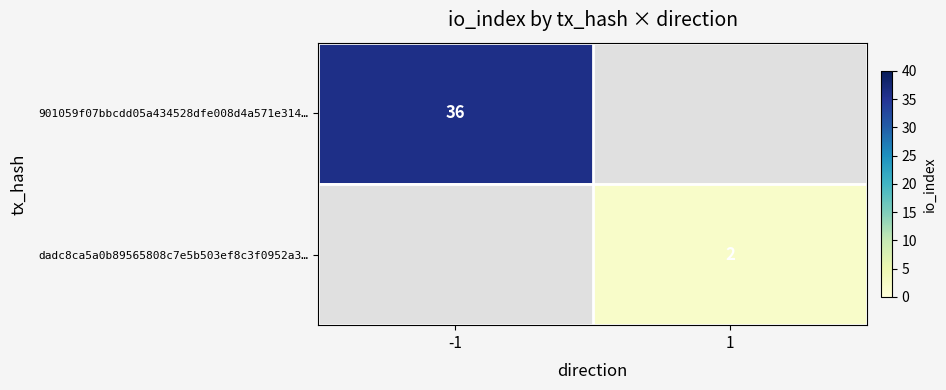

What is the greatest value displayed?

36.0